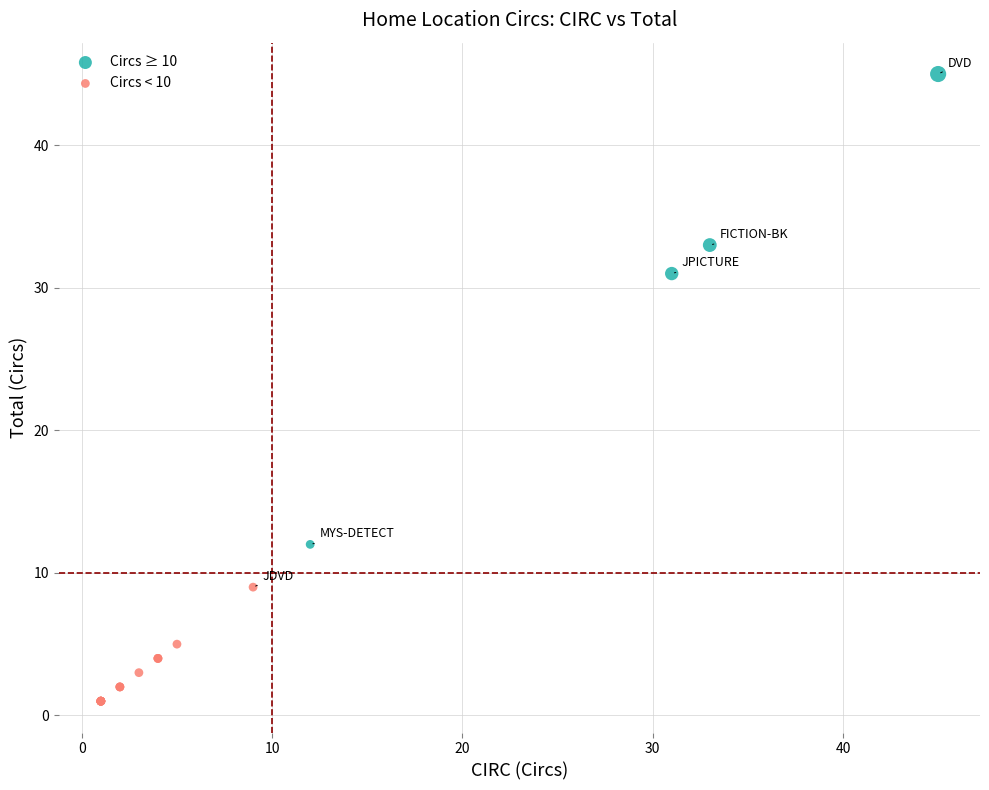

Which series reaches the minimum Y coordinate?

Circs < 10